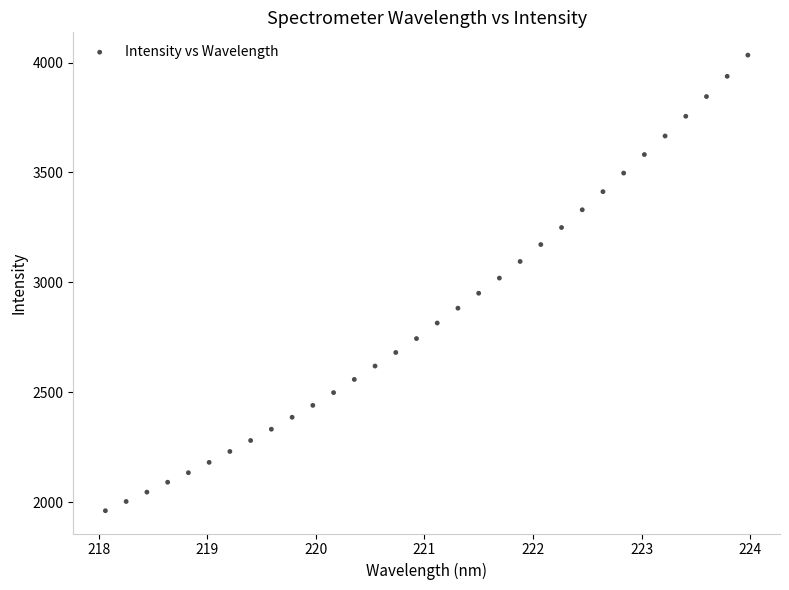

What is the range of Y values (max minus min)?

2071.6